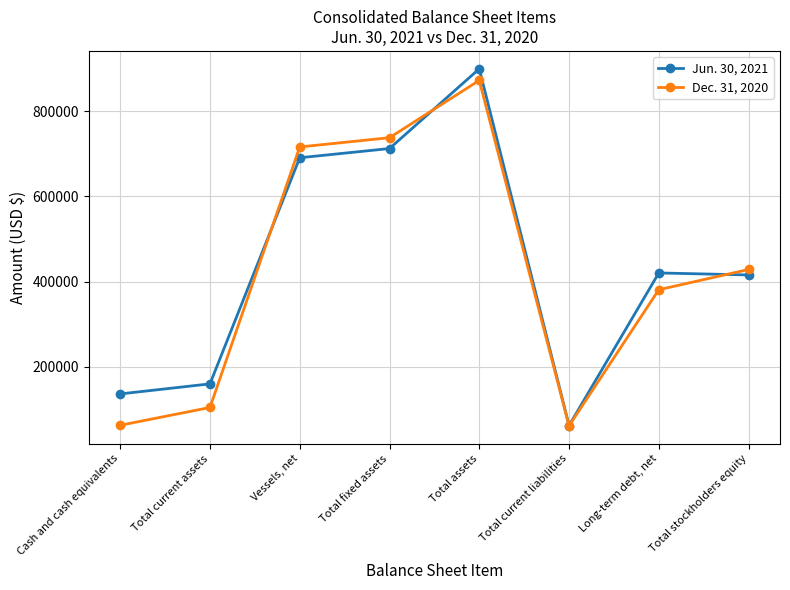

Is this an area chart (filled region under the line)?

No